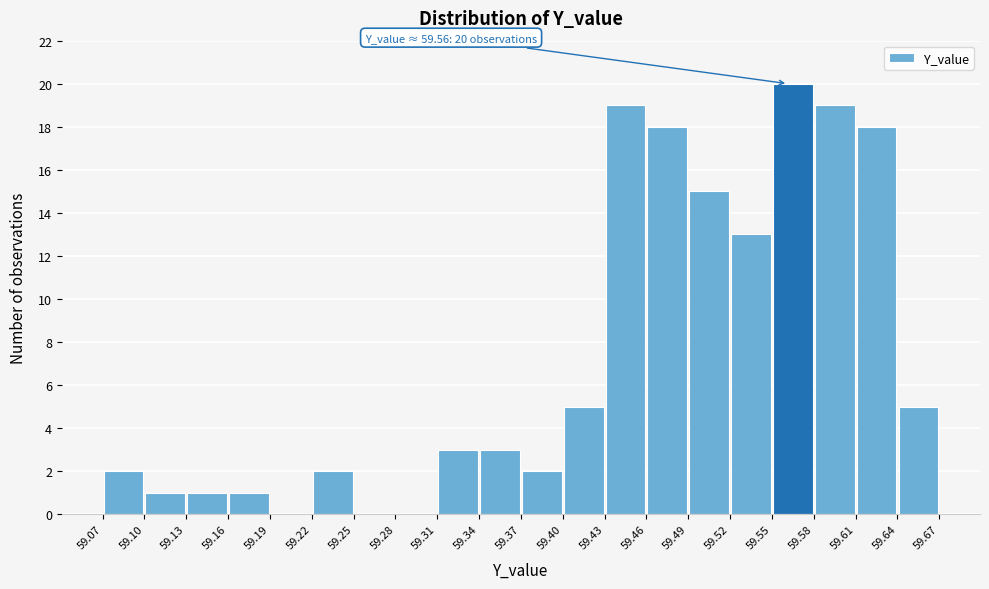

Which range on the x-axis has the tallest bar?

59.55 to 59.58